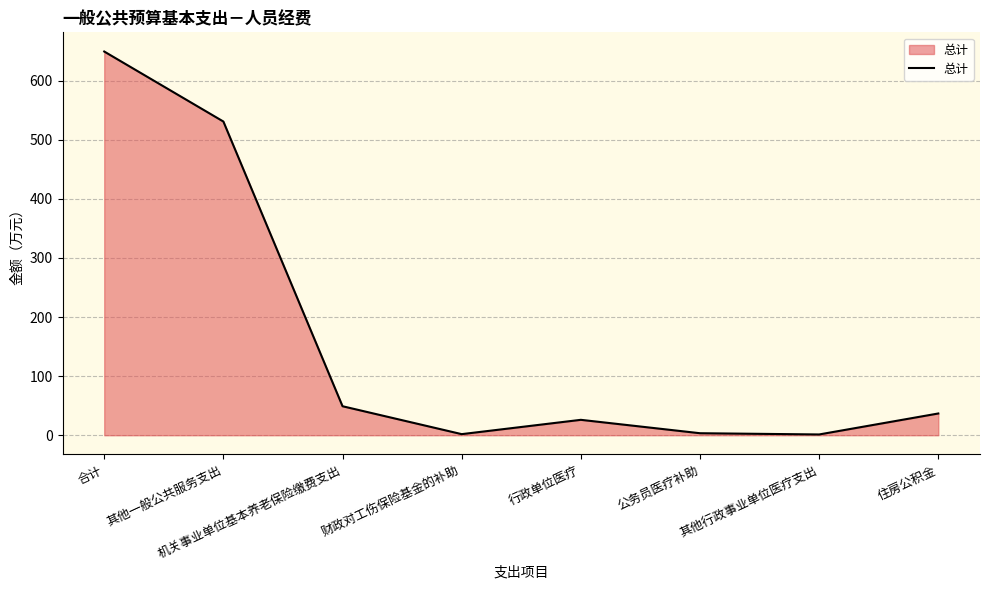

The chart shows a value of 746.8 at 其他一般公共服务支出. True or false?

False